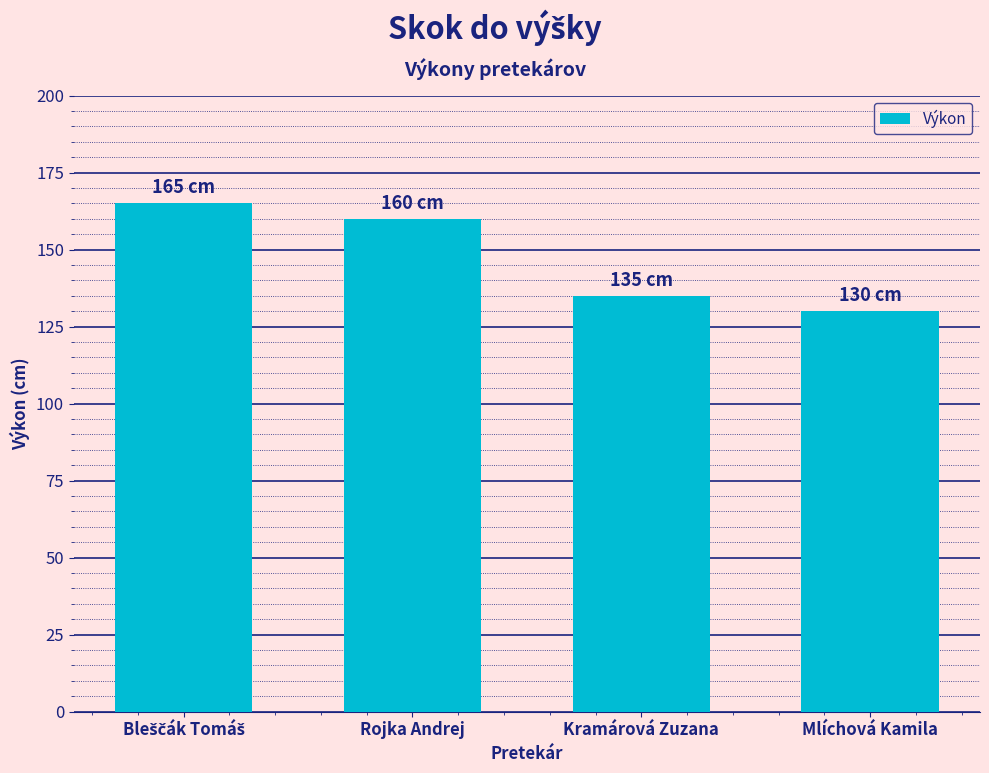

What is the value of the 3rd bar from the left?

135